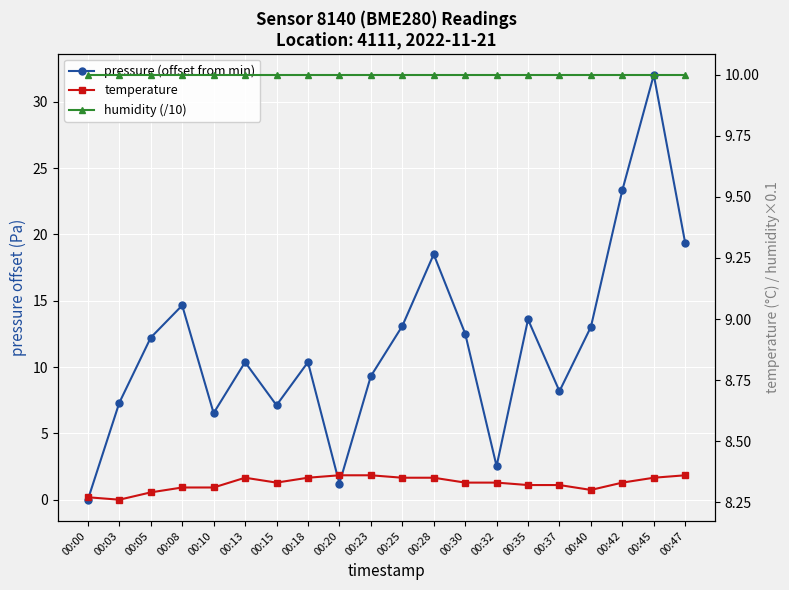

How many lines are shown in the chart?

3